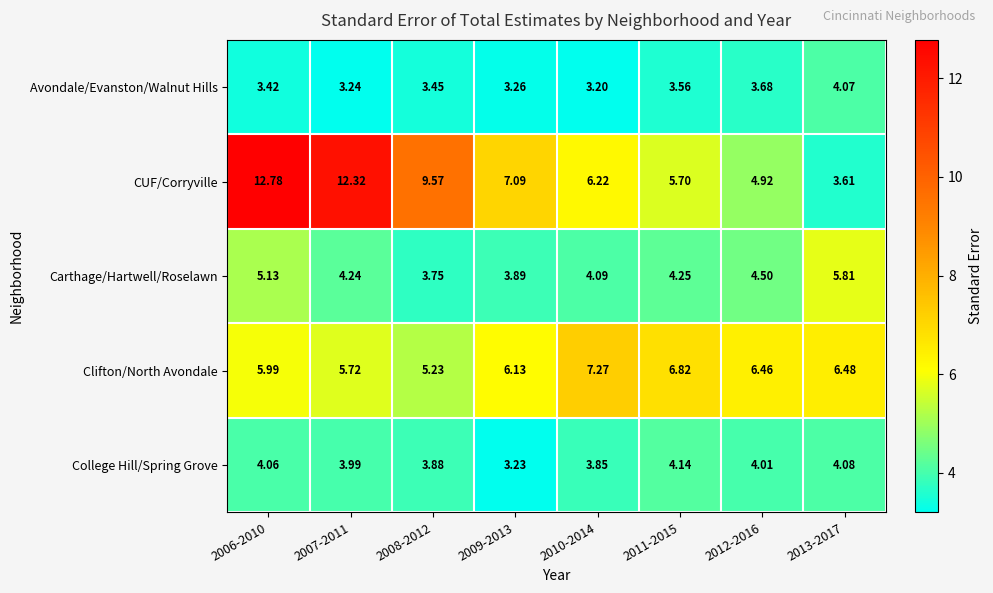

Rank the series by their maximum value, from lowest to highest.

Avondale/Evanston/Walnut Hills, College Hill/Spring Grove, Carthage/Hartwell/Roselawn, Clifton/North Avondale, CUF/Corryville